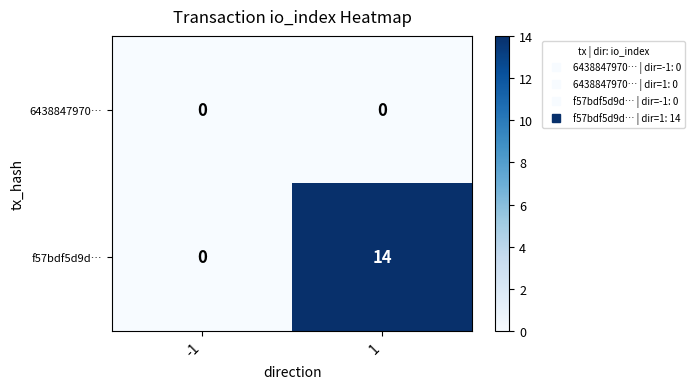

List the series in order of their peak value, highest first.

f57bdf5d9d…, 6438847970…